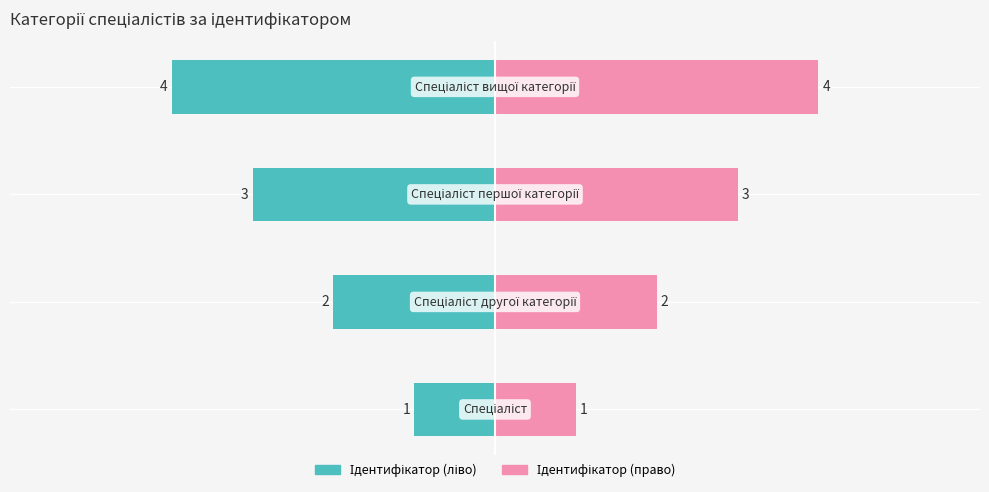

True or false: Ідентифікатор (право) has a value of 2 at 0.

False